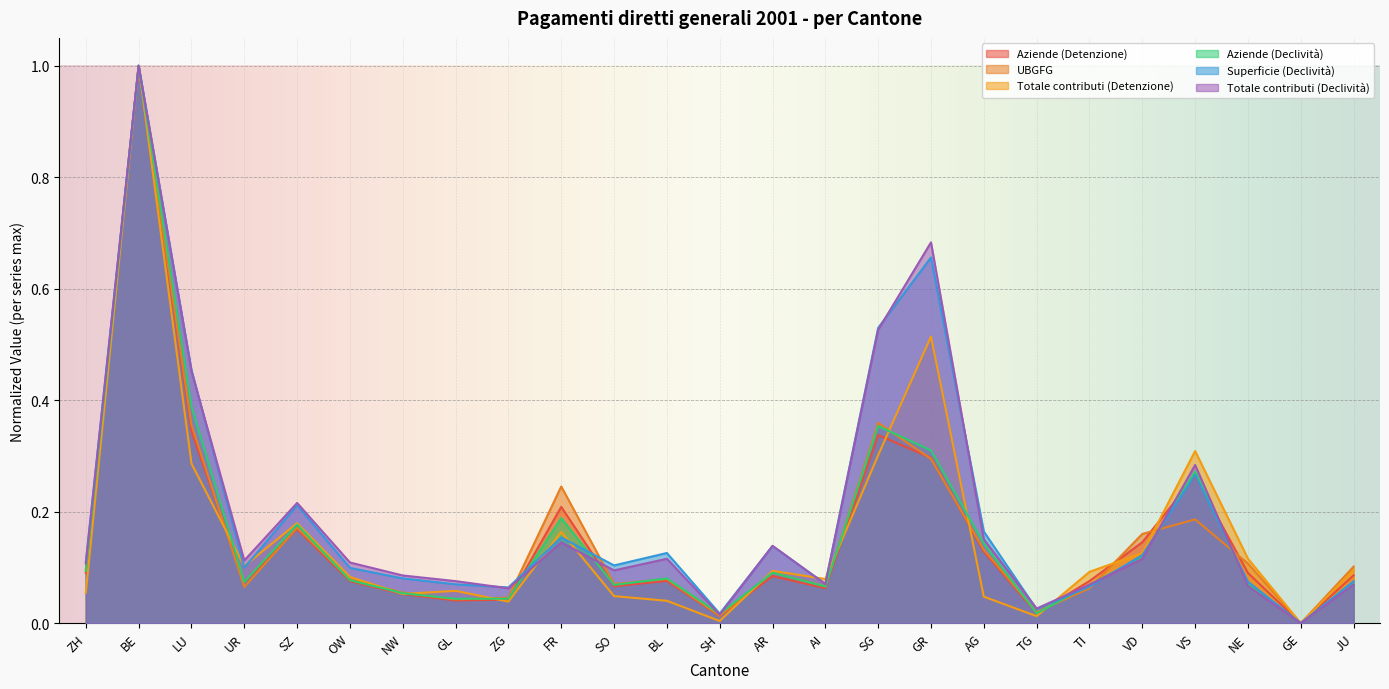

What is the value of the Totale contributi (Detenzione) point at the 8th from the left?

0.1